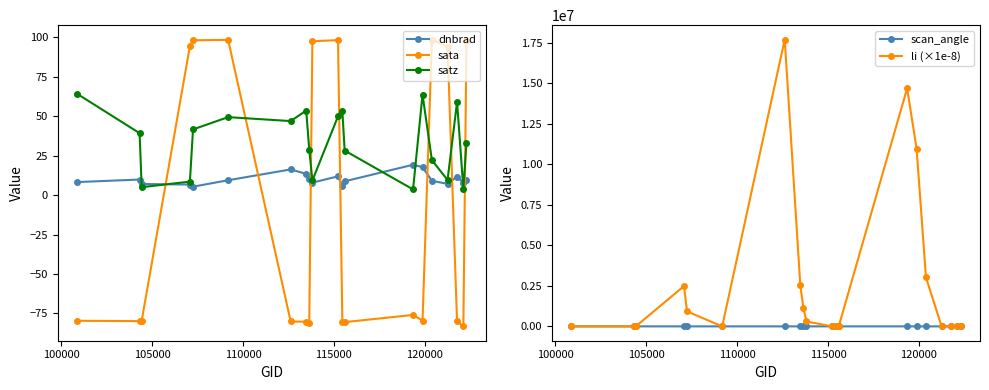

Reading right to left, what are all the values shown in this chart?

dnbrad: 9.9	7.8	11.8	7.2	9.0	17.7	19.2	8.7	5.9	11.9	7.9	10.0	13.5	16.3	9.4	5.3	6.7	7.1	9.9	8.3
sata: 97.7	-83.2	-80.0	94.0	98.6	-79.5	-75.9	-80.5	-80.1	98.2	97.5	-80.8	-80.2	-80.1	98.4	98.1	94.4	-79.6	-79.9	-79.6
satz: 33.0	3.9	59.1	9.6	22.1	63.7	3.6	28.2	53.3	49.9	9.3	28.7	53.6	46.9	49.4	41.6	8.6	5.0	39.3	64.1
scan_angle: 28.8	3.4	49.4	8.5	19.5	52.5	3.2	24.8	45.2	42.6	8.2	25.2	45.4	40.3	42.2	36.0	7.6	4.5	34.1	52.8
li (×1e-8): 0.0	0.0	0.0	2.8	3021748.9	10983129.7	14697708.1	0.0	0.0	0.0	302901.1	1157409.7	2564567.3	17715538.1	0.0	922303.5	2486252.2	0.2	0.0	0.0